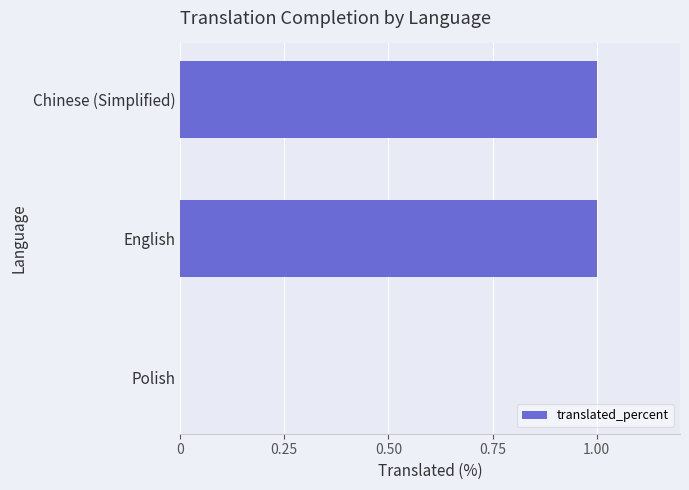

How many positive values are there?

2